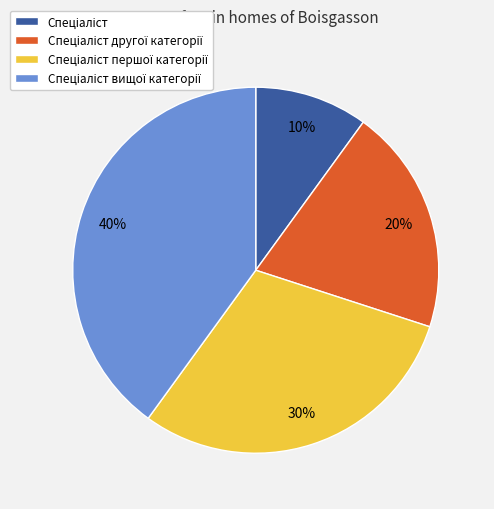

To the nearest percent, what is the average slice percentage?

25%